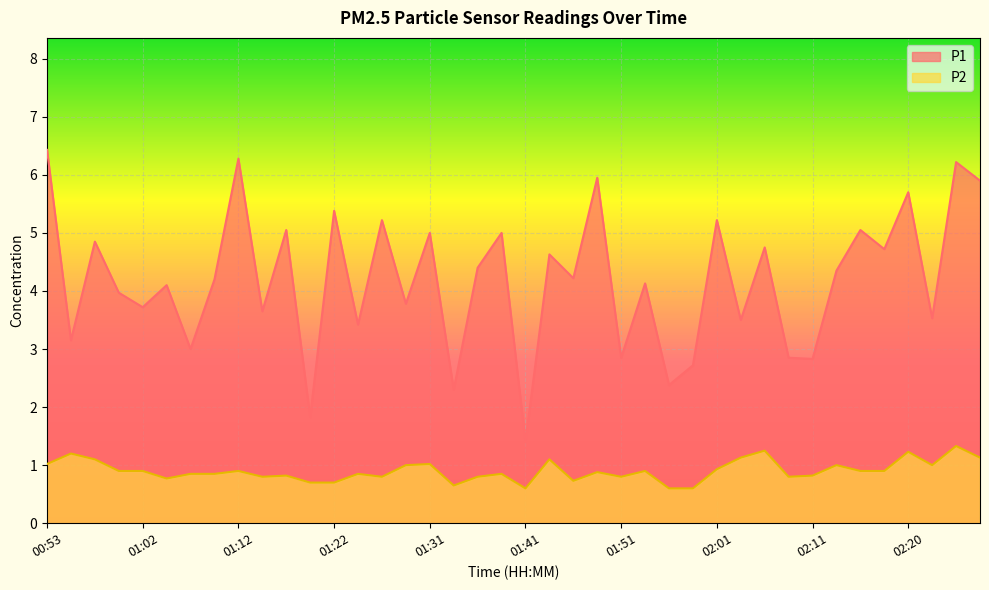

Rank the series at 02:08 from lowest to highest value.

P2, P1